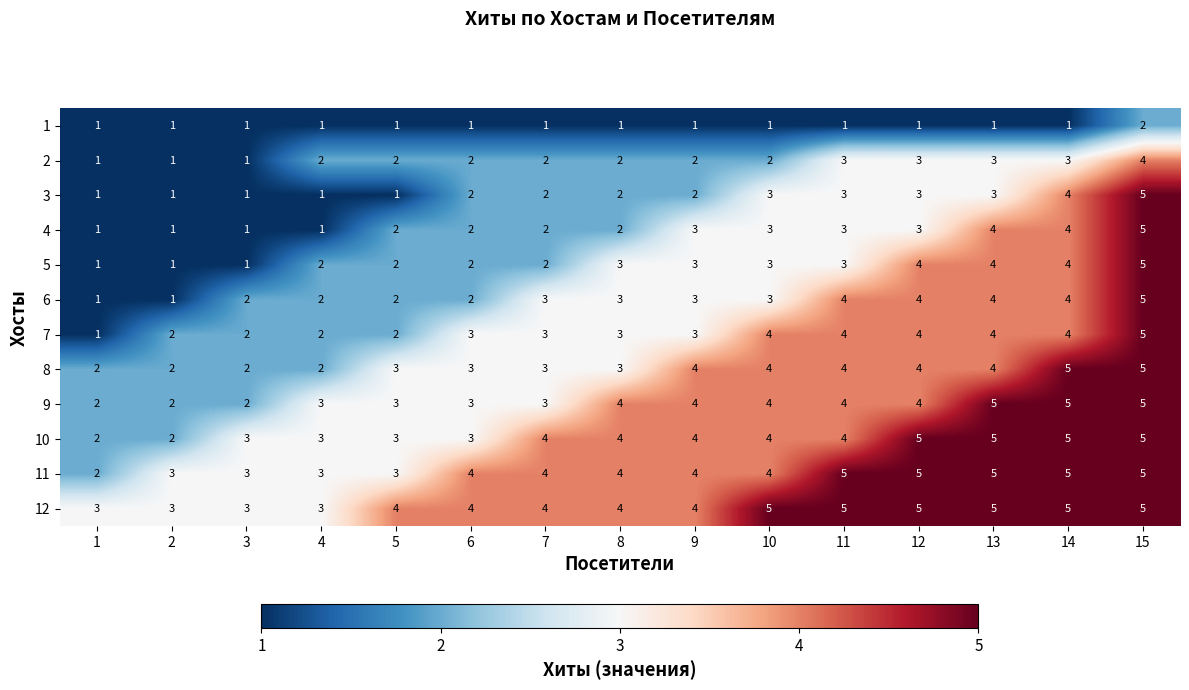

What is the total value across all series at 7?

33